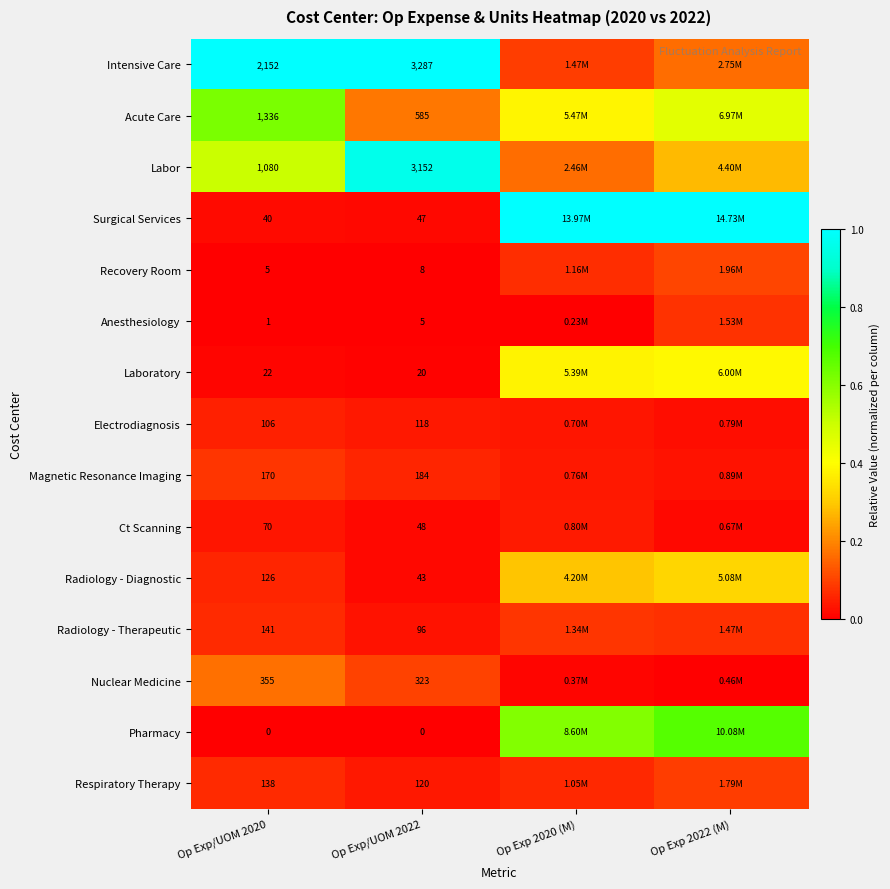

Which has a higher value, Op Exp 2022 (M) or Op Exp/UOM 2022?

Op Exp/UOM 2022